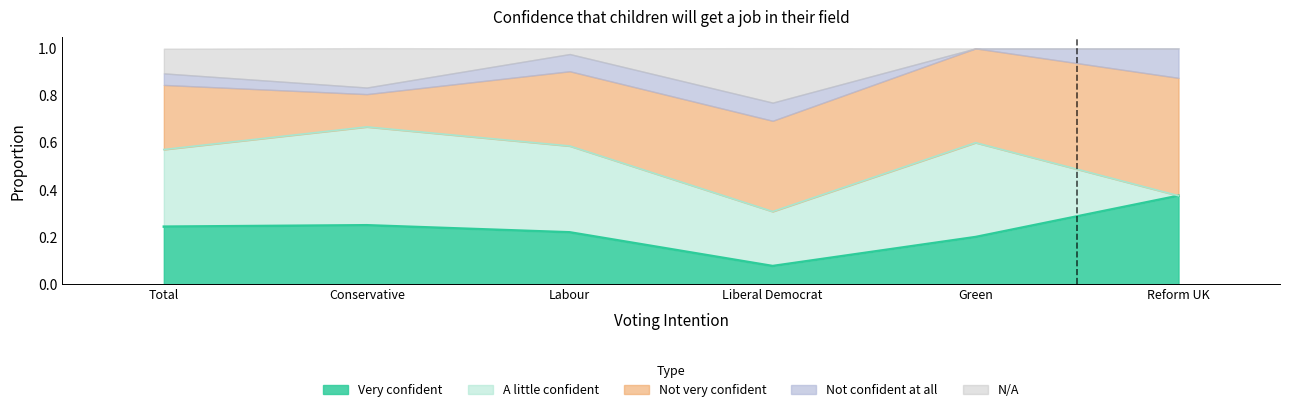

At which category does Not confident at all reach its first local valley?

Conservative